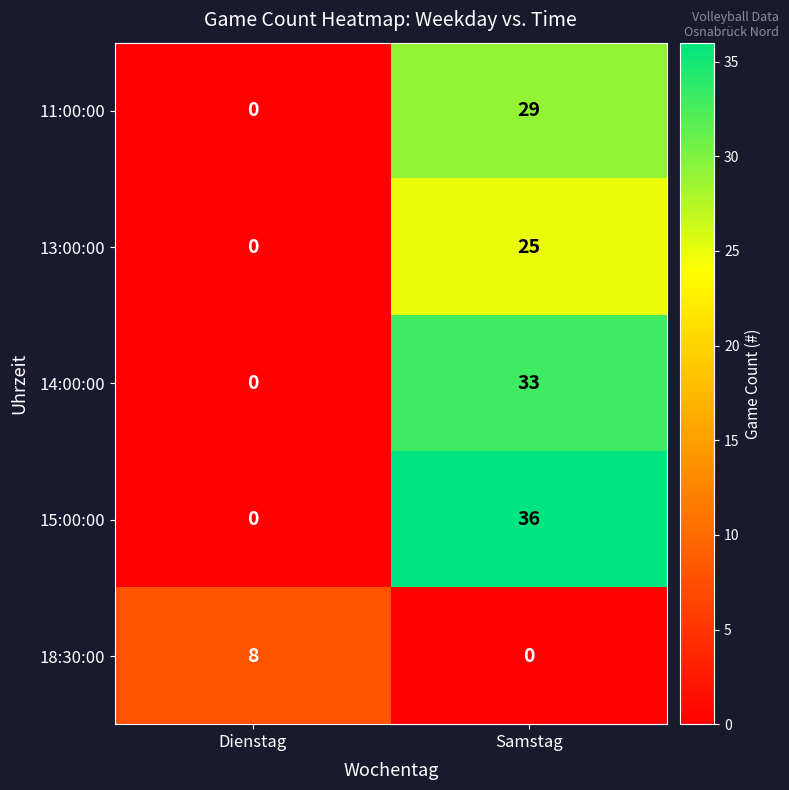

Is it true that 18:30:00 equals 11 at Dienstag?

False